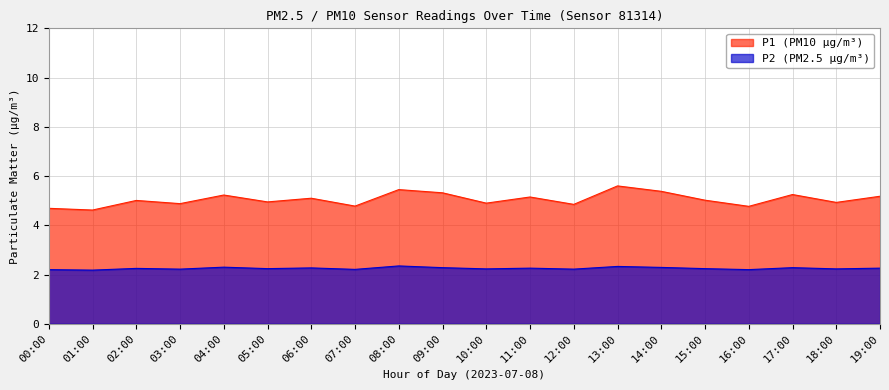

At which category is the sum across all series the highest?

13:00